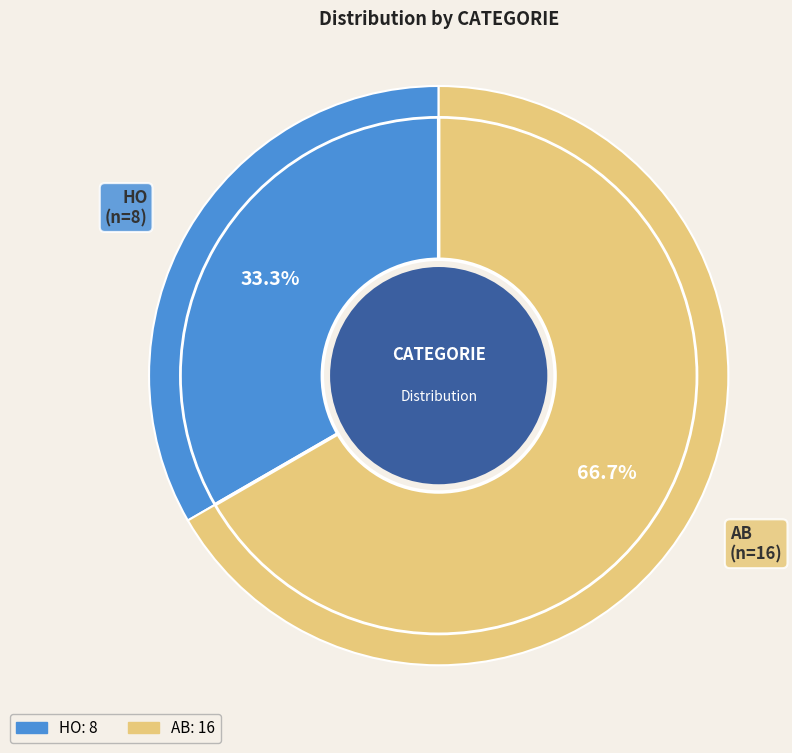

To the nearest percent, what is the combined percentage of AB and HO?

100%